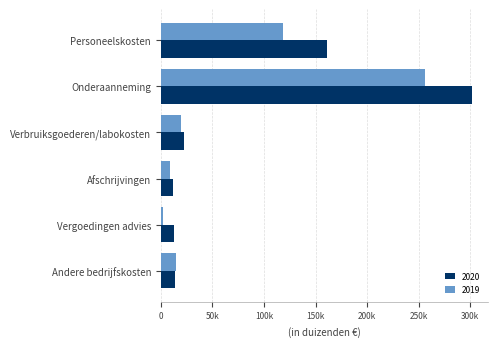

True or false: 2019 has a value of 111598 at Onderaanneming.

False